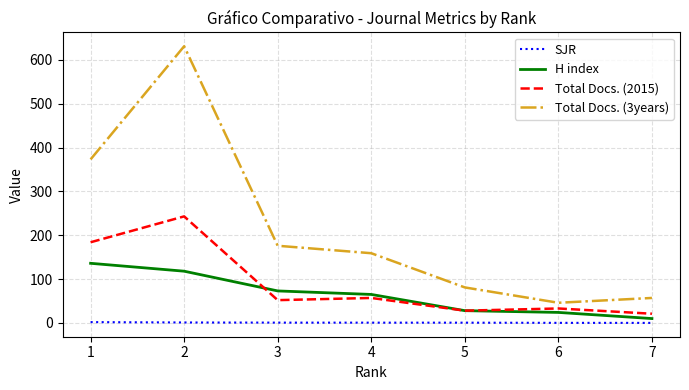

What is the average value of the SJR series?

0.8